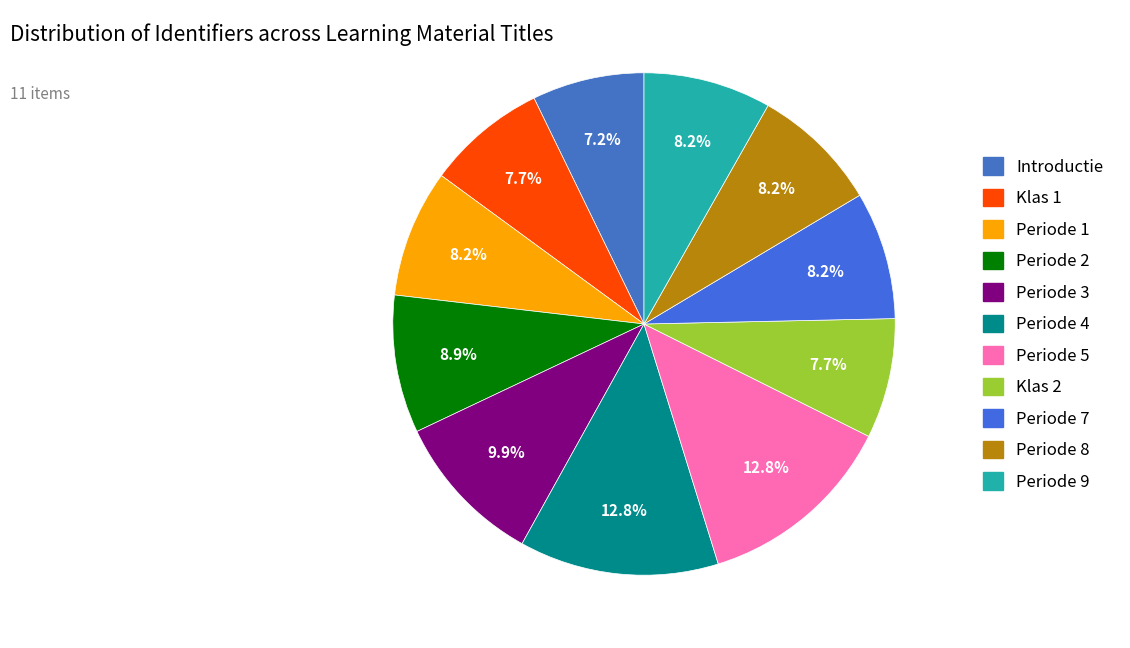

What percentage is the Periode 2 slice, to the nearest percent?

9%